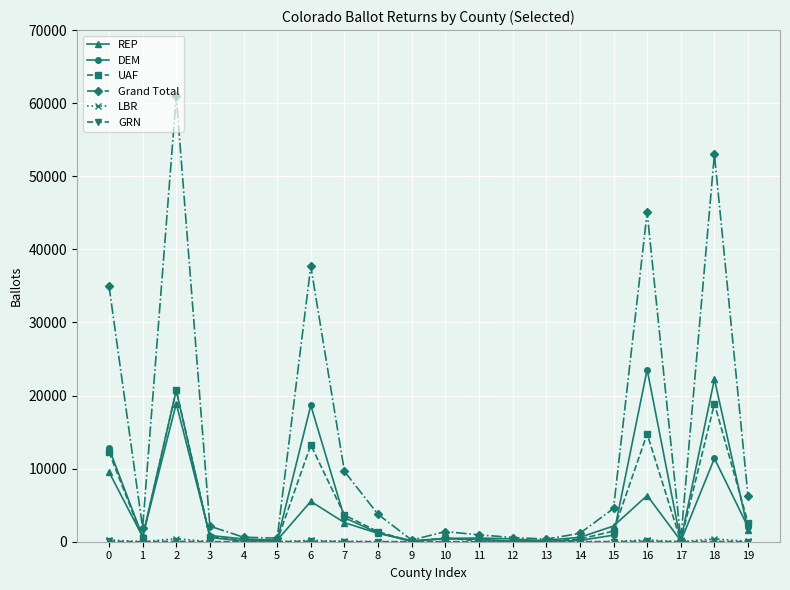

Where is the first local minimum for REP?

1